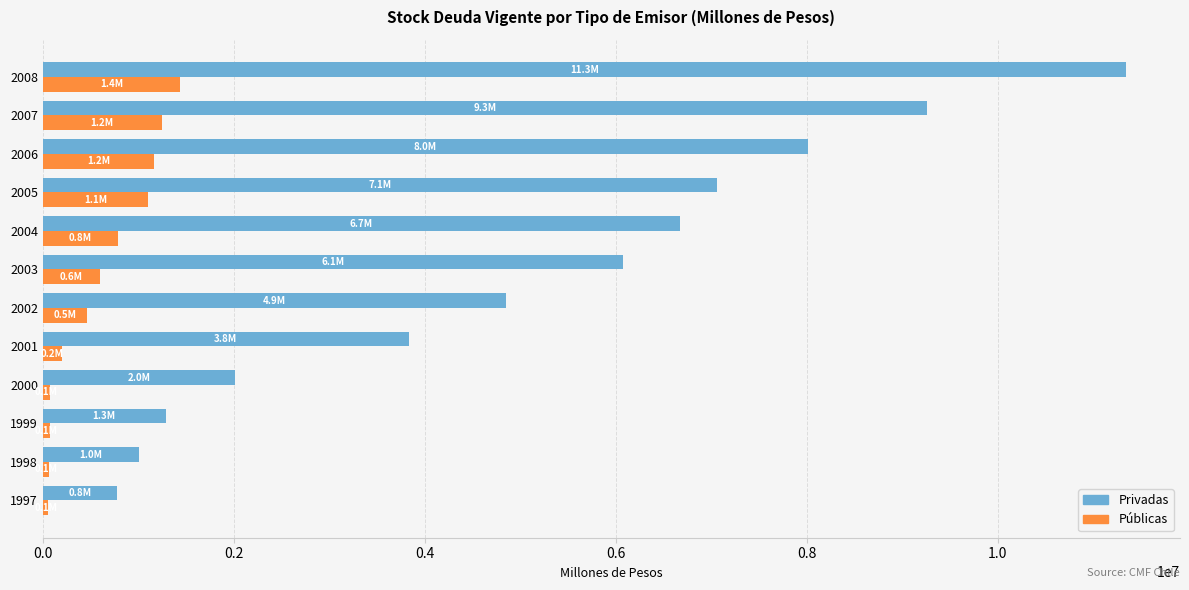

Rank the series by their maximum value, from lowest to highest.

Públicas, Privadas